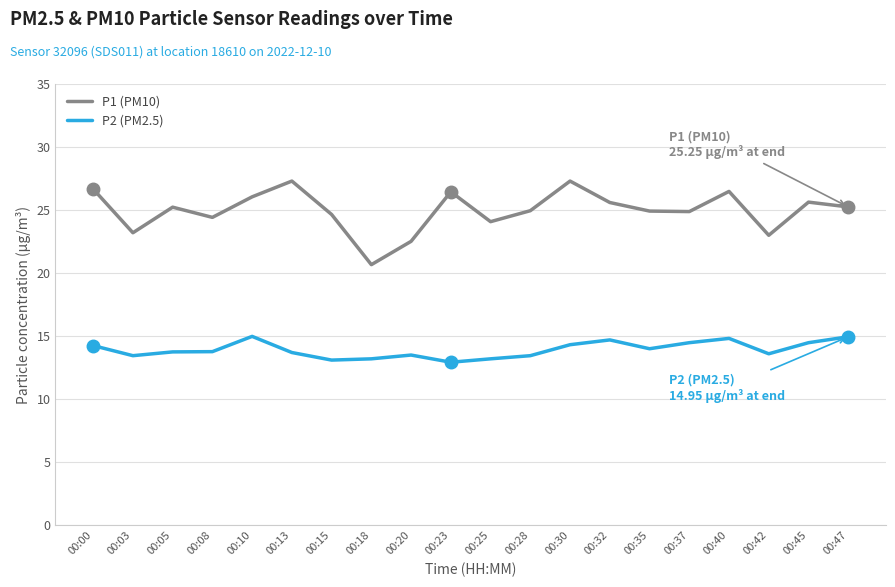

Which series has the widest spread of values?

P1 (PM10)